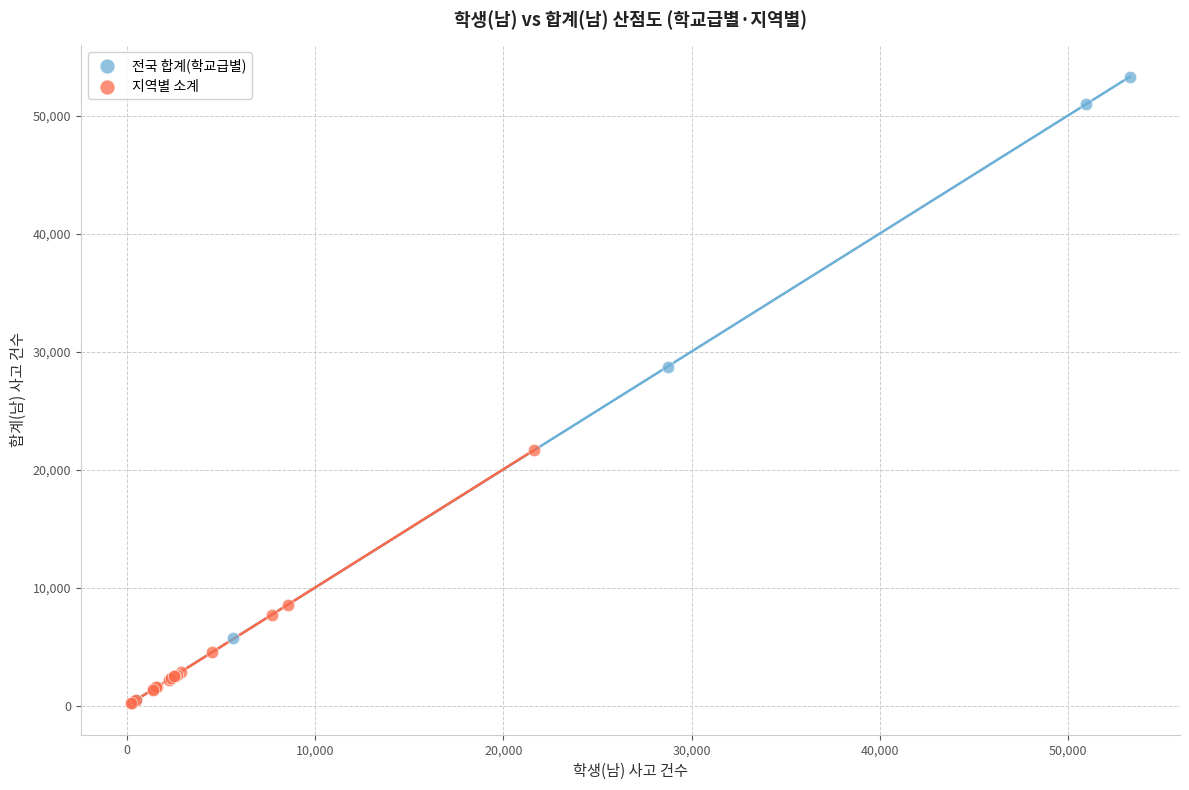

Which series contains the highest Y value?

전국 합계(학교급별)